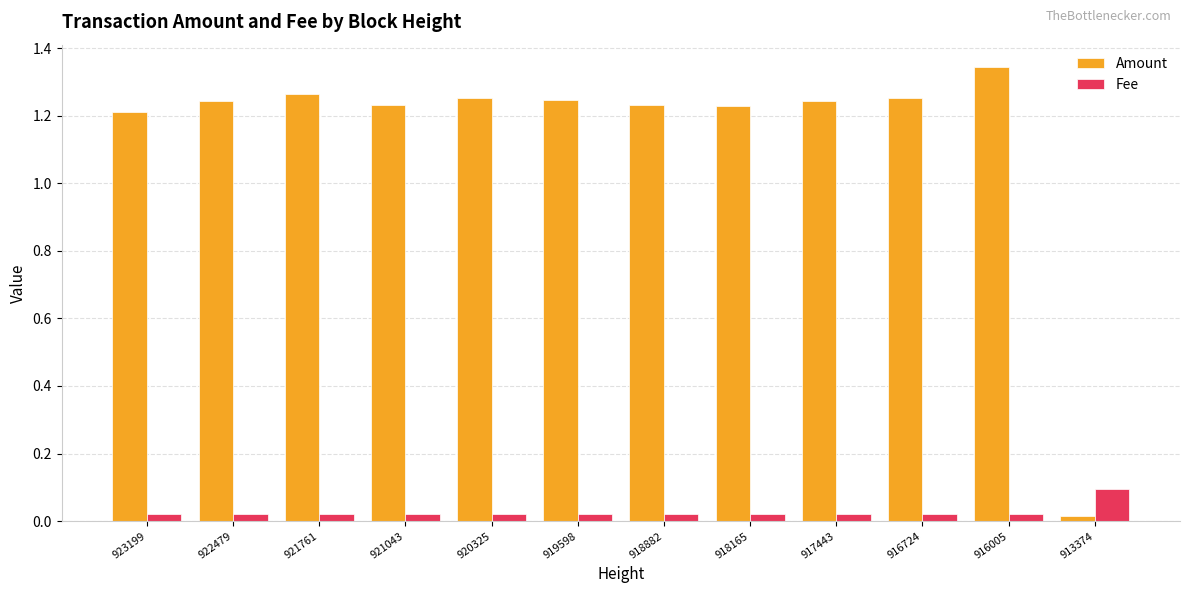

The Amount series shows 2.2 at 921043. True or false?

False